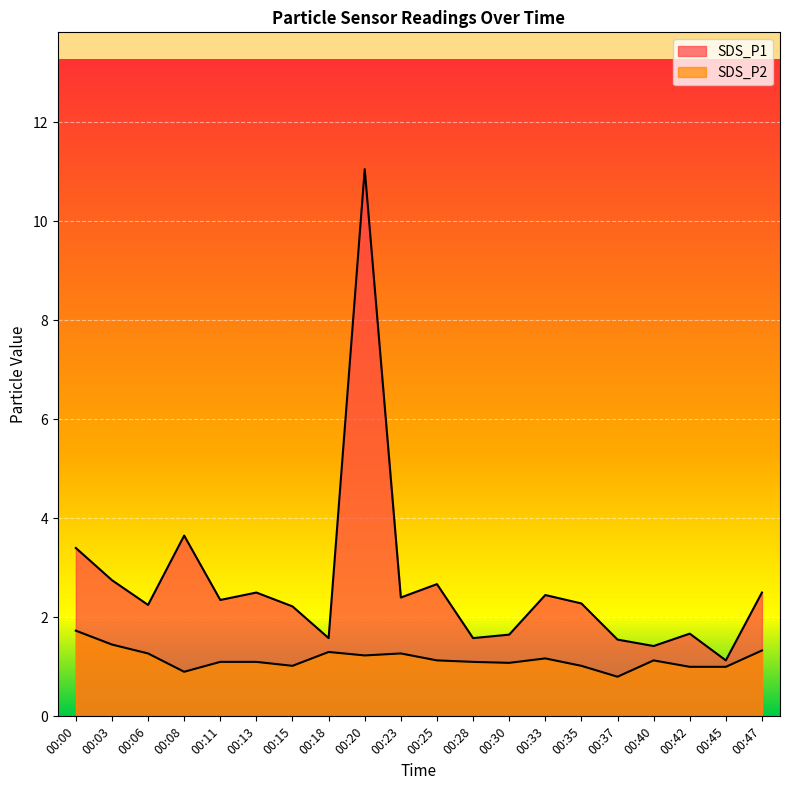

At which label does SDS_P2 first exceed 1?

00:00